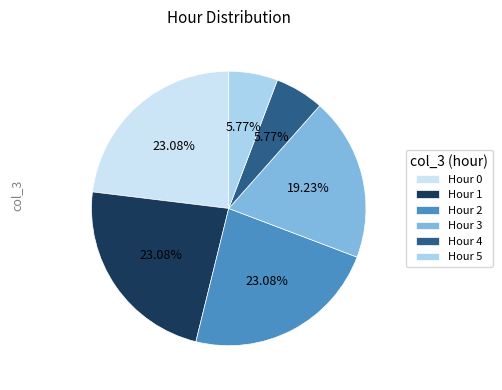

Is the sum of Hour 2 and Hour 4 greater than half?

No